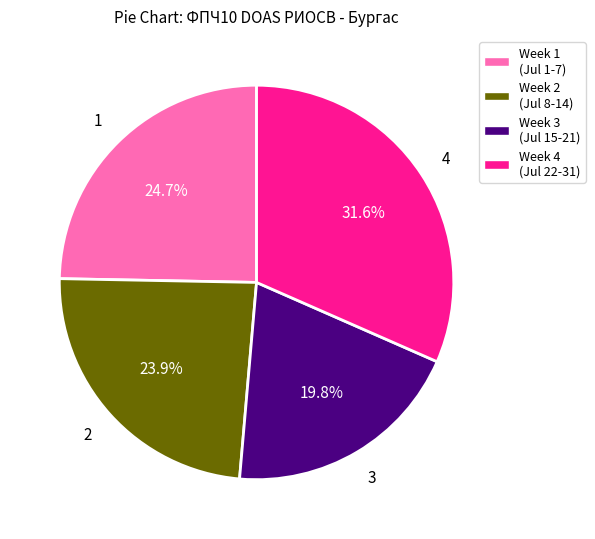

Do Week 2 (Jul 8-14) and Week 3 (Jul 15-21) together represent more than half of the pie?

No